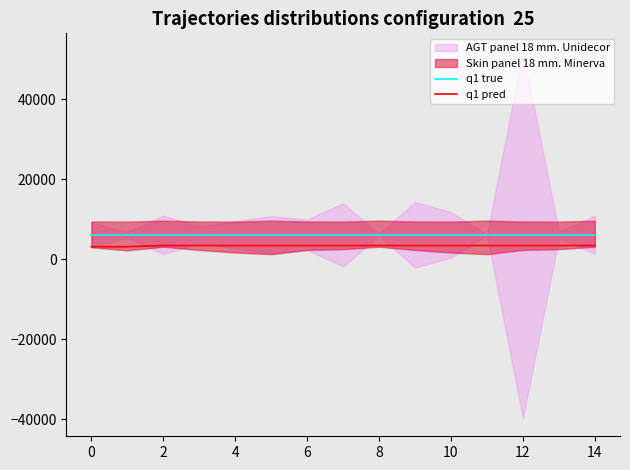

True or false: q1 pred and q1 true cross at least once.

False